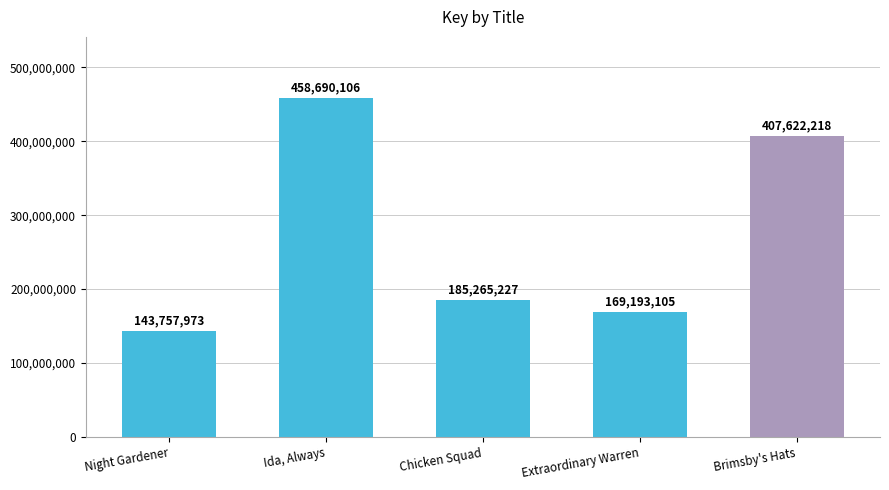

How many values are below 185265227?

2